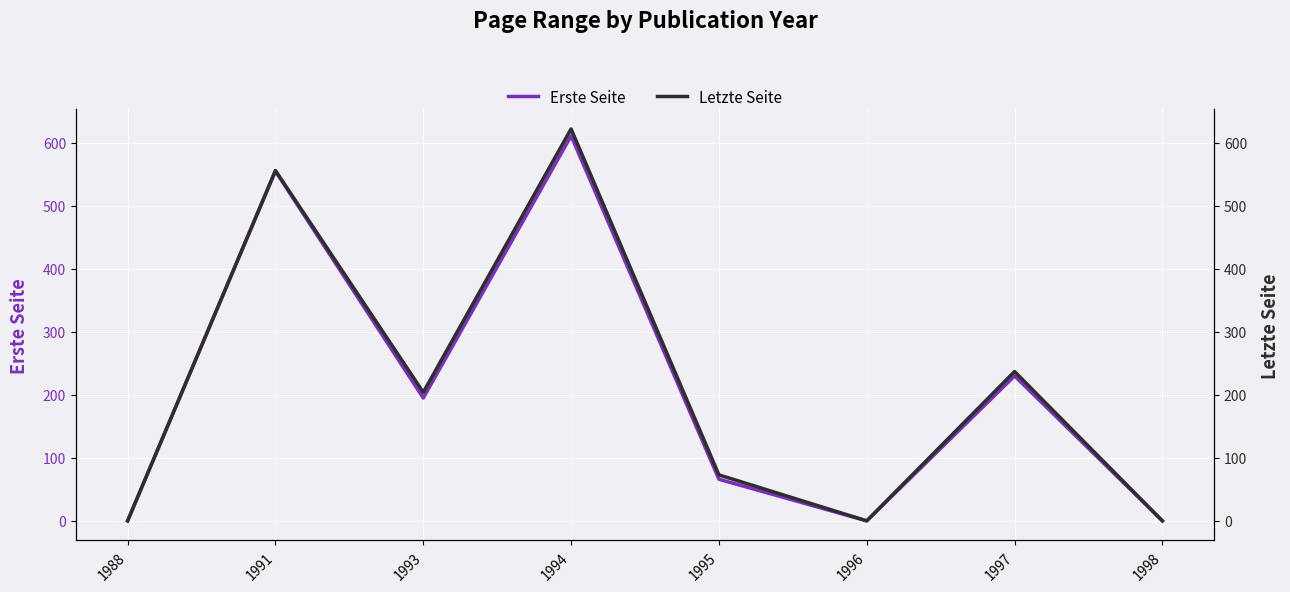

Reading right to left, what are all the values shown in this chart?

Erste Seite: 0	230	0	66	611	195	555	0
Letzte Seite: 0	237	0	73	622	204	556	0